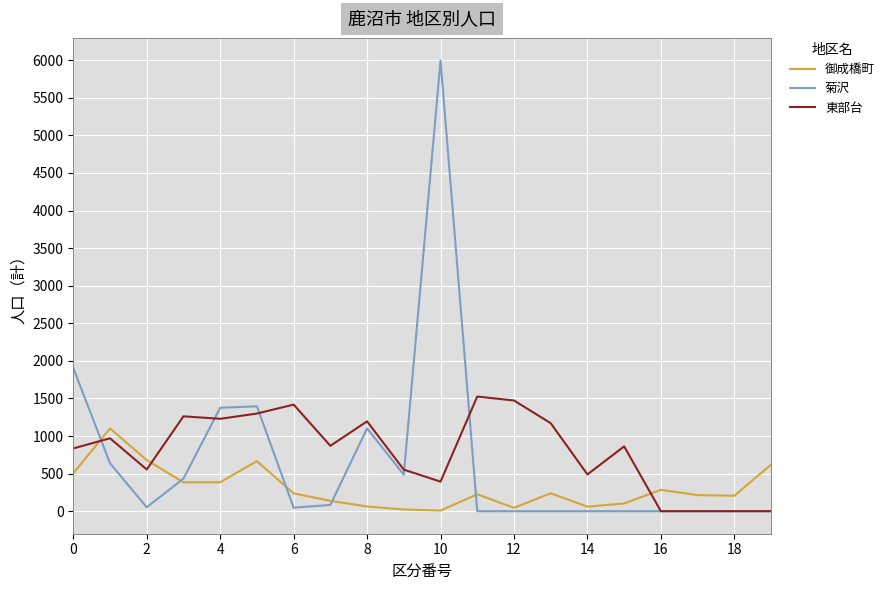

What is the greatest value displayed?

5997